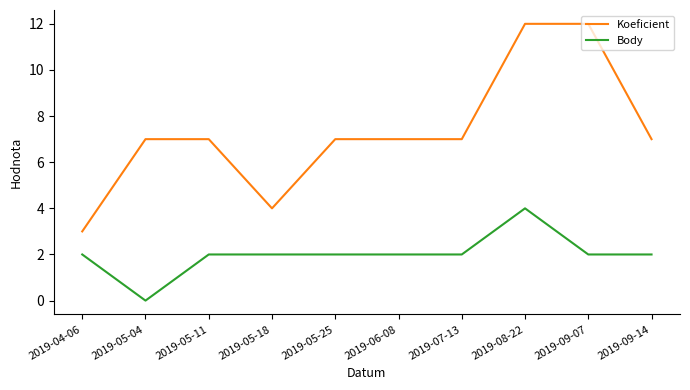

Where is the first local minimum for Koeficient?

2019-05-18